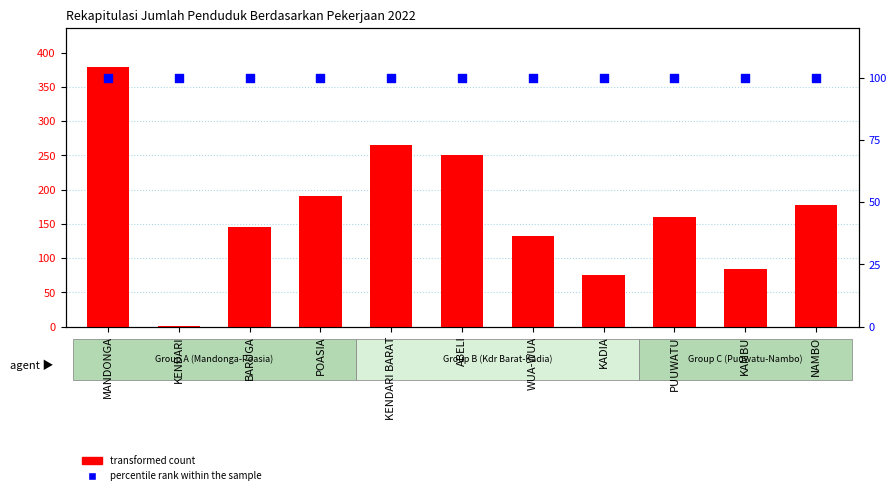

What is the total value across all series at MANDONGA?

479